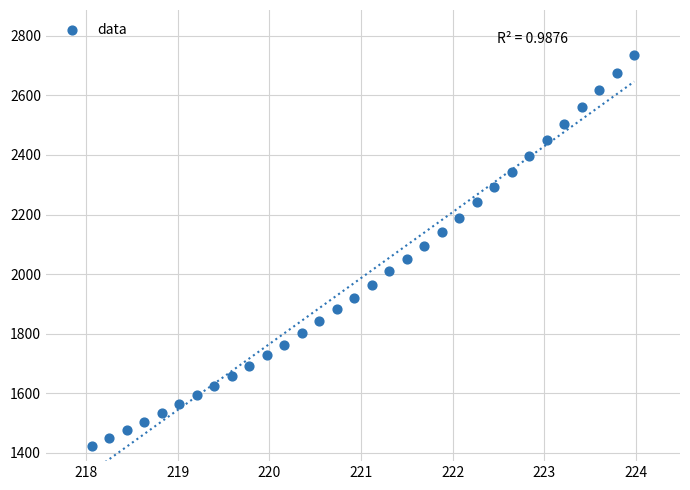

What is the range of X values (max minus min)?

5.9